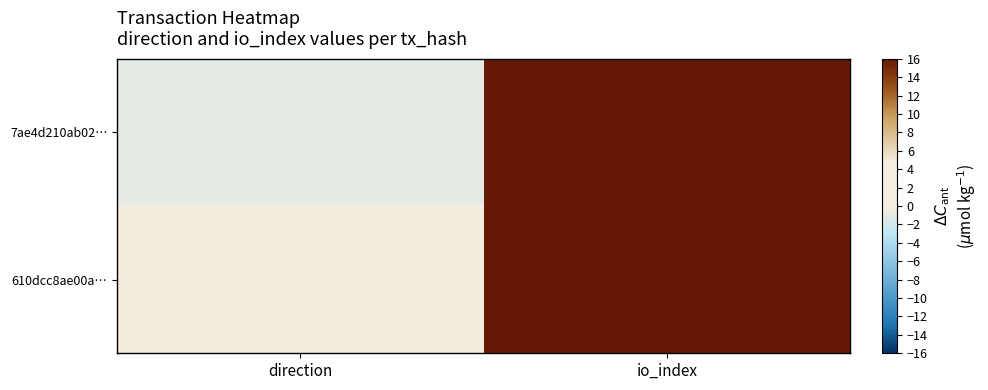

Reading left to right, extract all data points from this chart.

7ae4d210ab02…: direction=-1	io_index=251
610dcc8ae00a…: direction=1	io_index=41